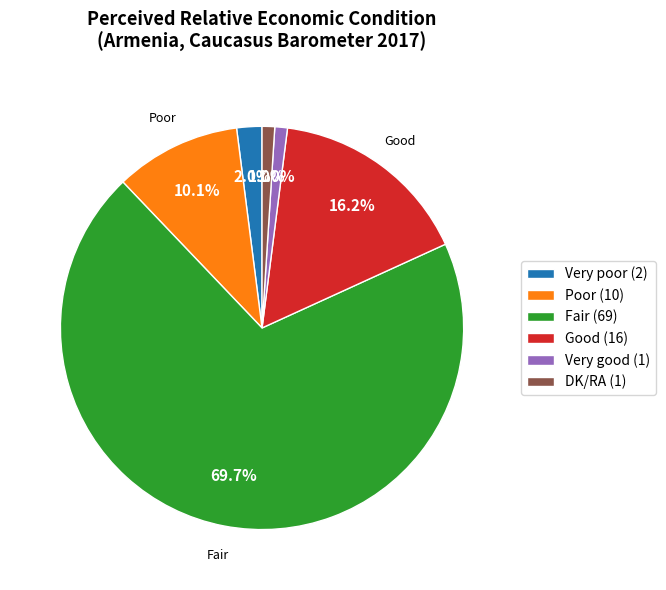

To the nearest percent, what is the difference between the largest and smallest slice percentages?

69%